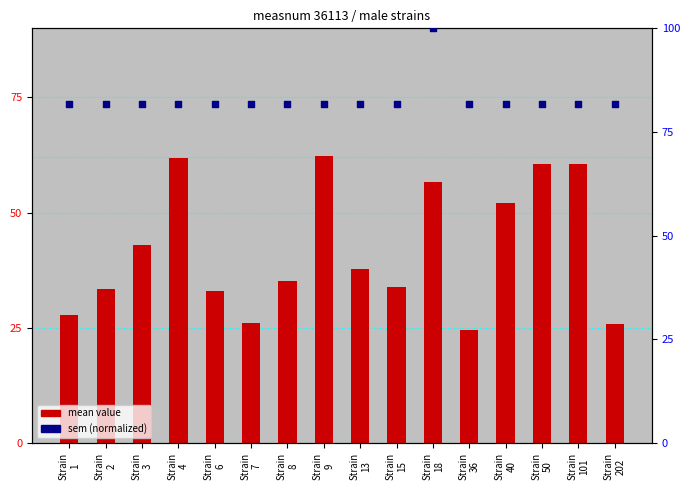

At which category is the sum across all series the highest?

Strain
18